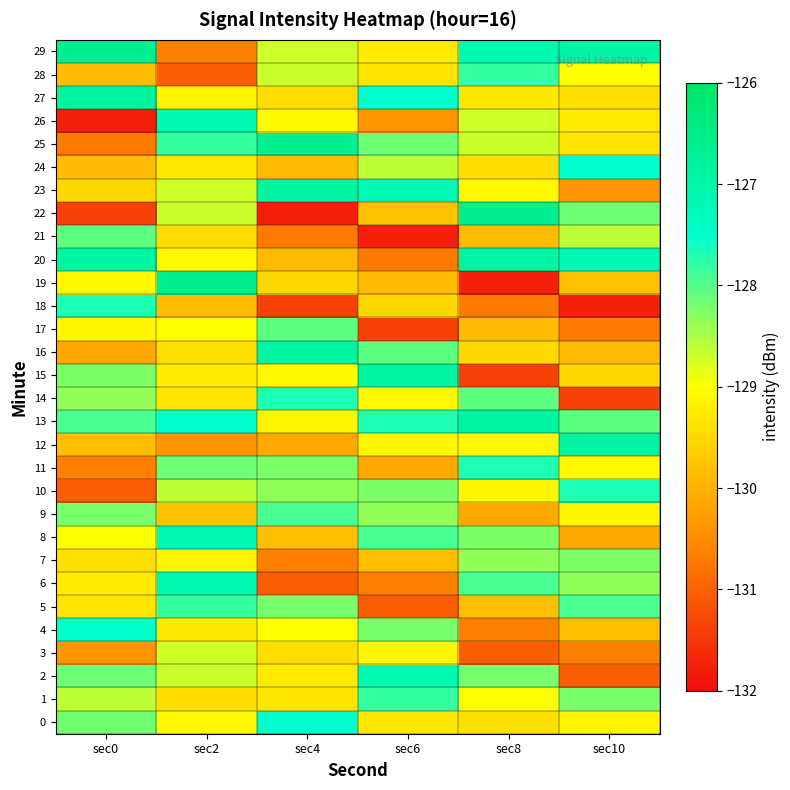

Which series changed the most between sec0 and sec10?

18